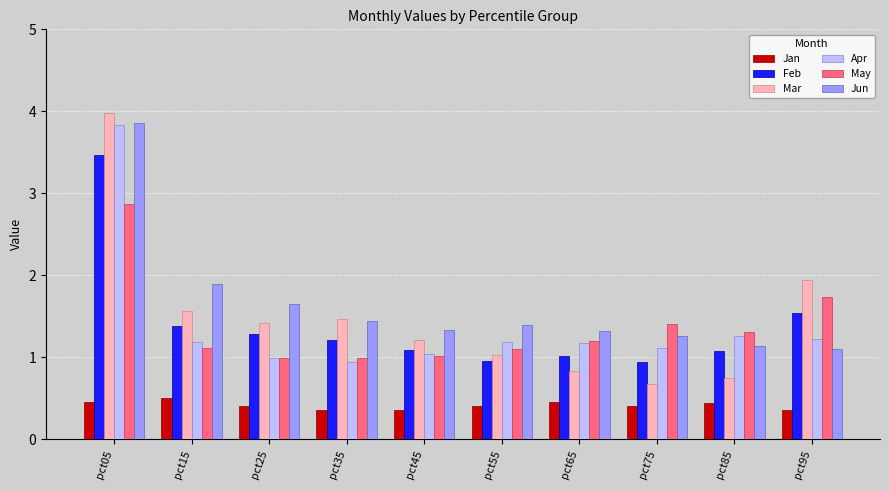

Are the bars grouped side by side (vs. stacked)?

Yes